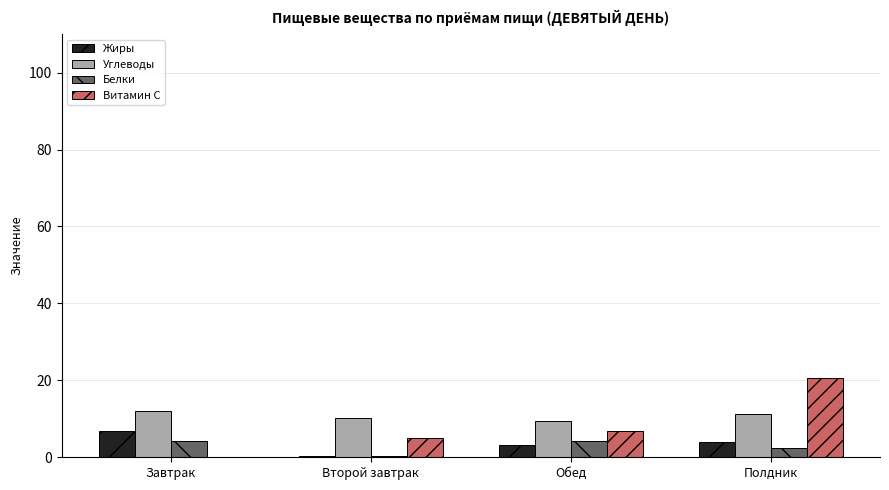

What value does the Углеводы series have at Завтрак?

12.1